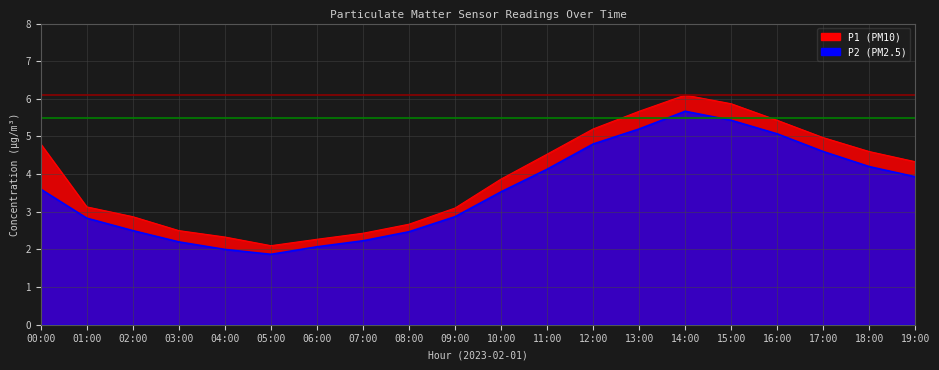

At which label does P2 first exceed 3?

00:00